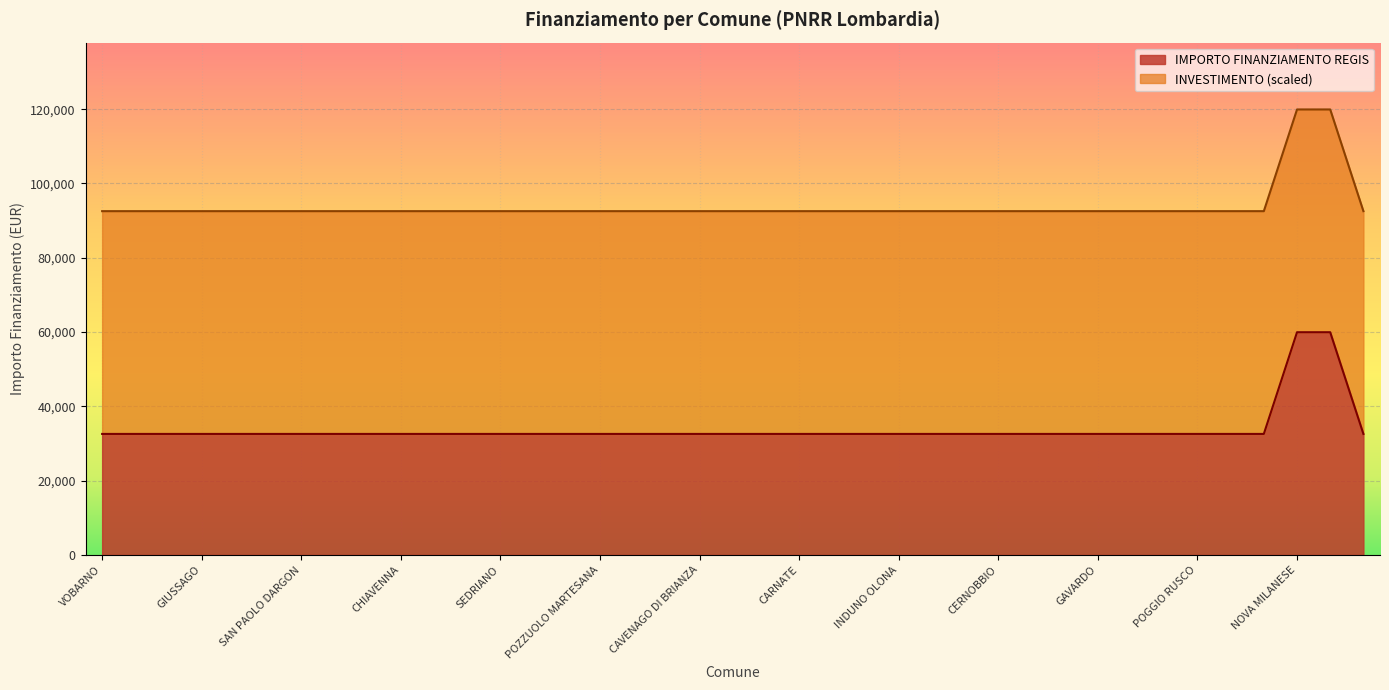

What is the difference between the maximum and minimum values?

27377